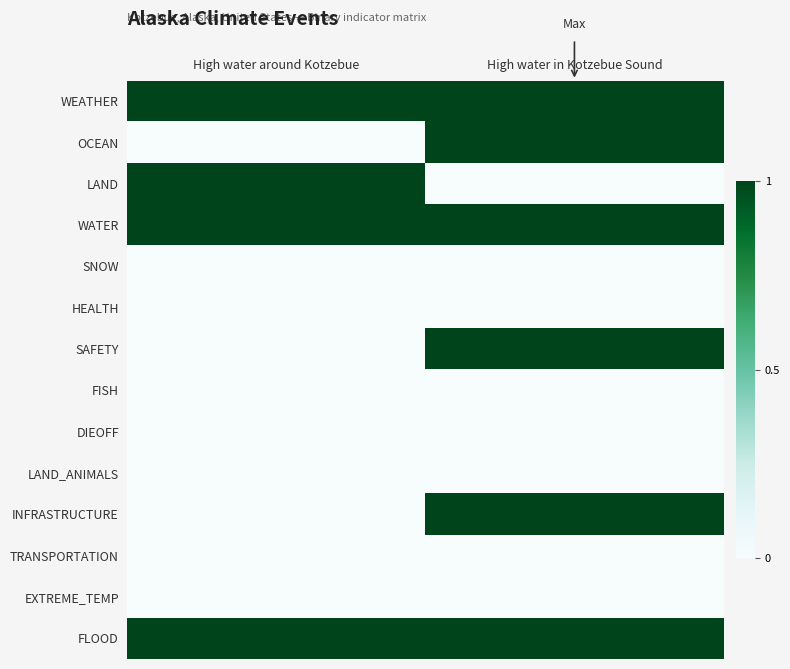

Count the number of categories in the chart.

2